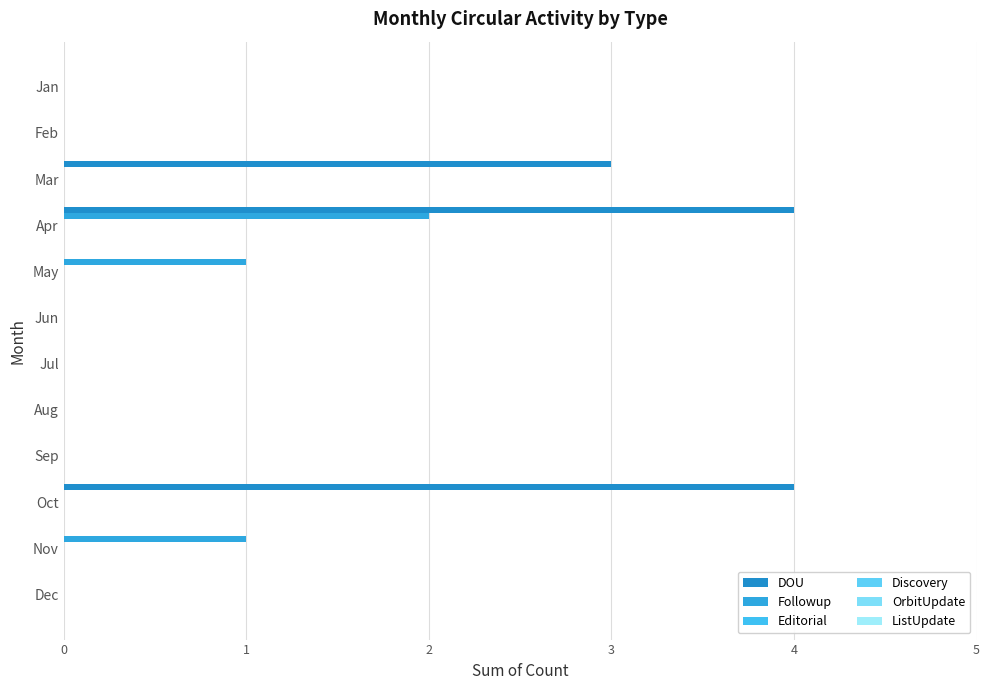

List the series in order of their peak value, lowest first.

Editorial, Discovery, OrbitUpdate, ListUpdate, Followup, DOU